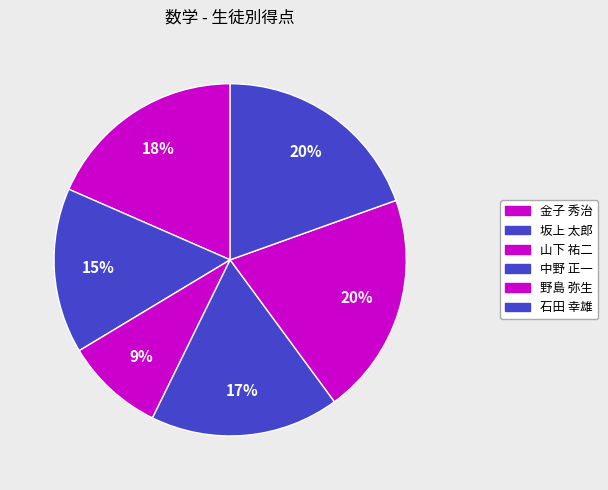

To the nearest percent, what portion does 石田 幸雄 represent?

20%